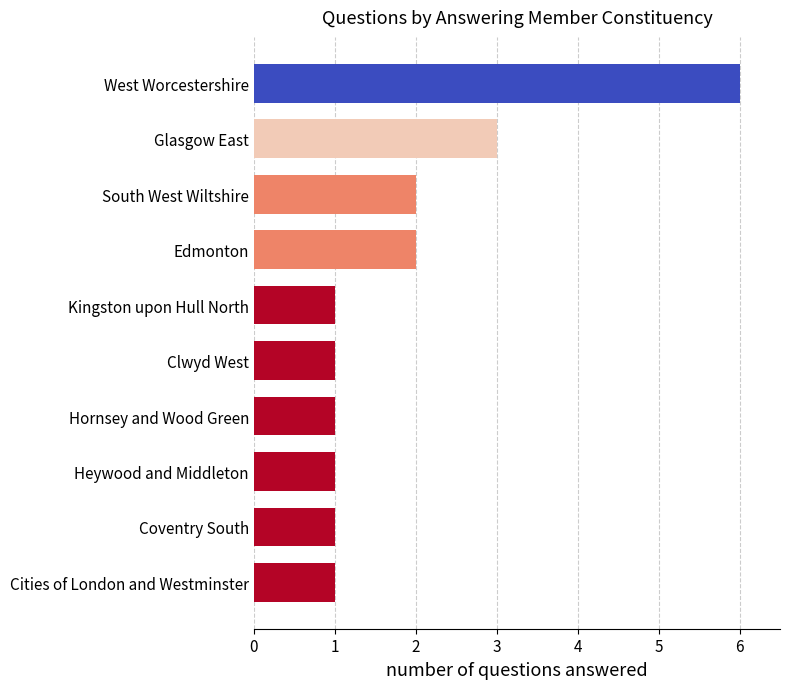

Is it true that the value at Heywood and Middleton is 1?

True